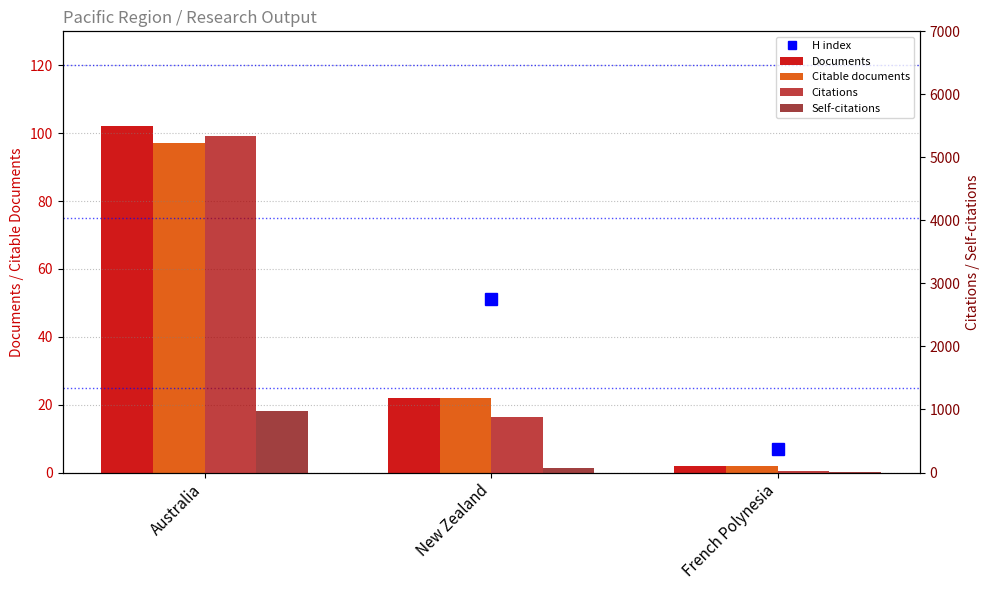

At which category is the sum across all series the highest?

Australia